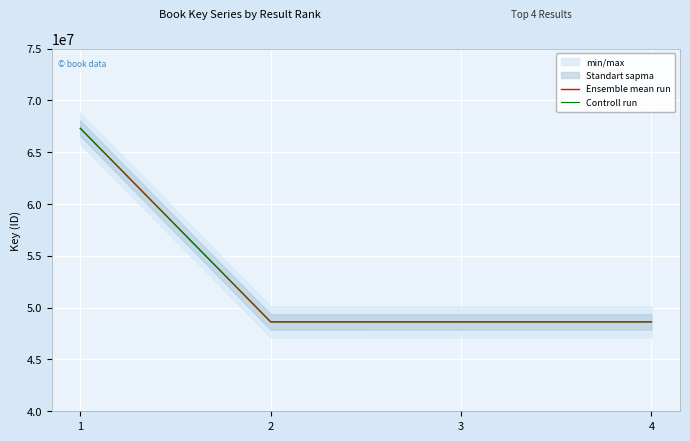

The value of Ensemble mean run at 3 is 19999028. True or false?

False